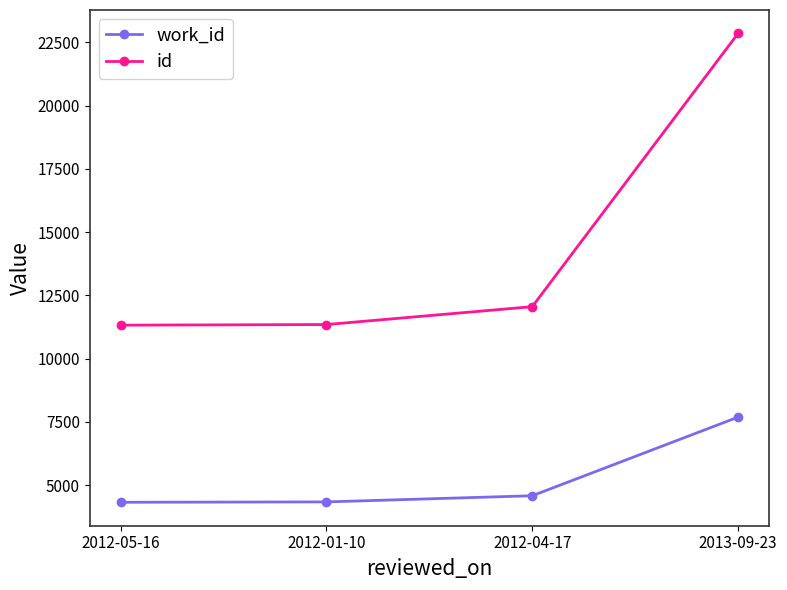

Which series has the largest total across all categories?

id